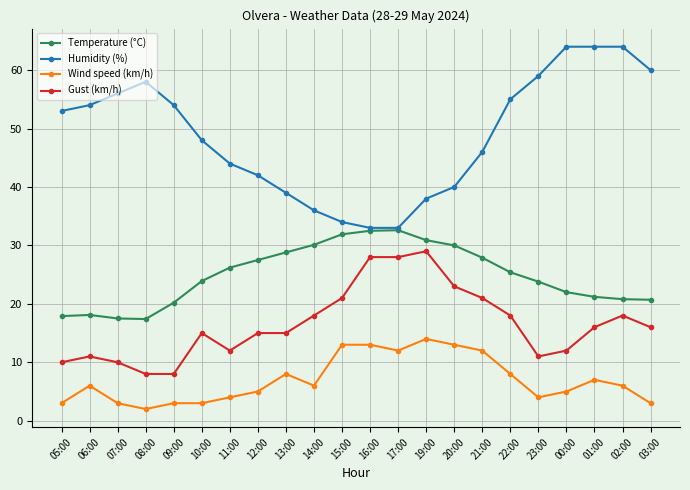

What is the label of the 20th point from the right?

07:00